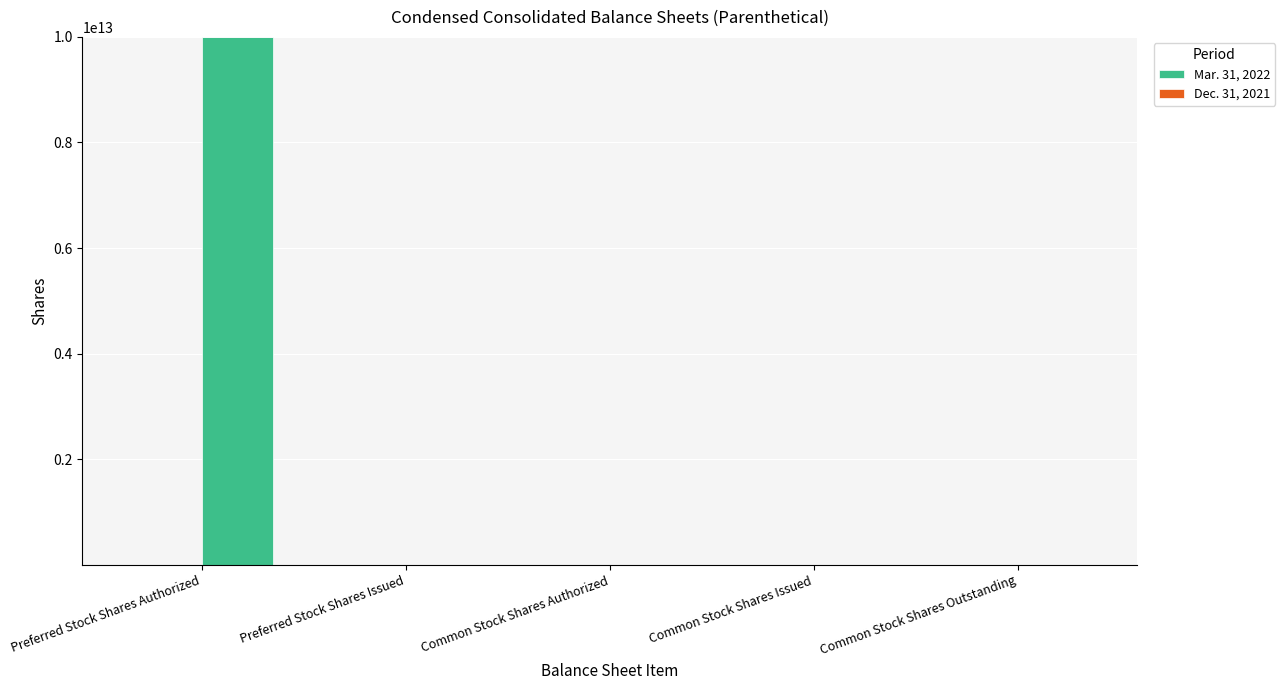

How many data points does each series have?

5